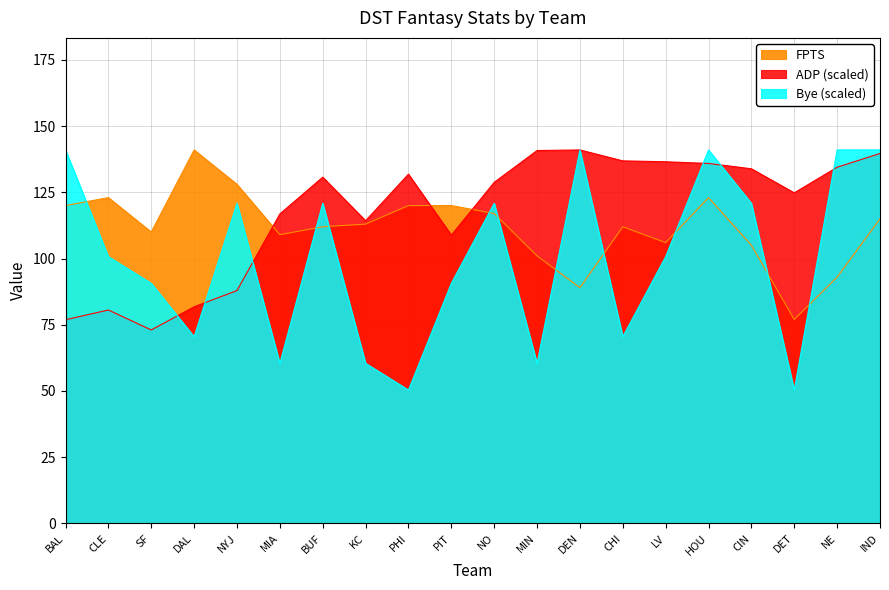

Rank the series at CIN from lowest to highest value.

FPTS, Bye, ADP